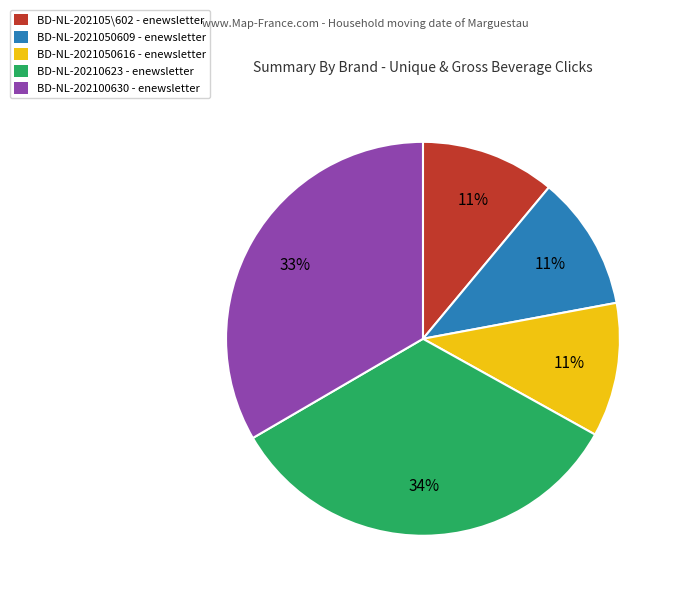

Is there a majority slice in this chart?

No